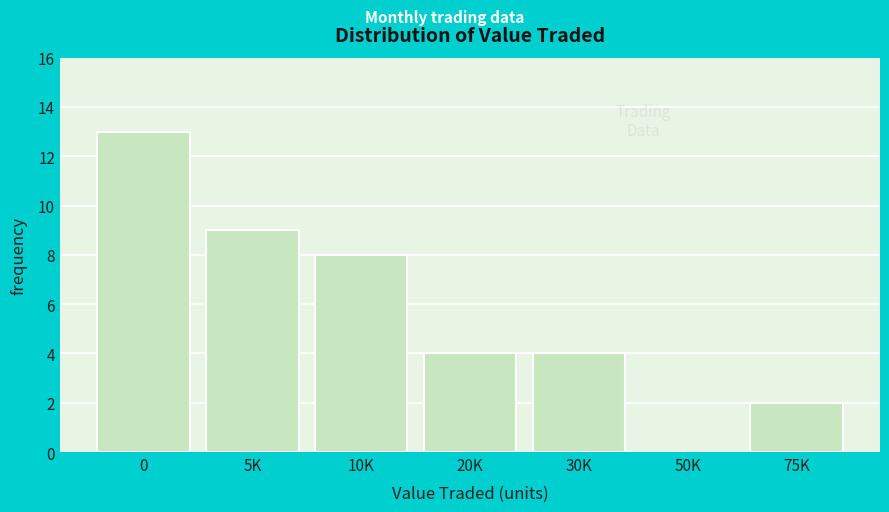

Reading left to right, transcribe all the data shown in this chart.

0=13	5K=9	10K=8	20K=4	30K=4	50K=0	75K=2